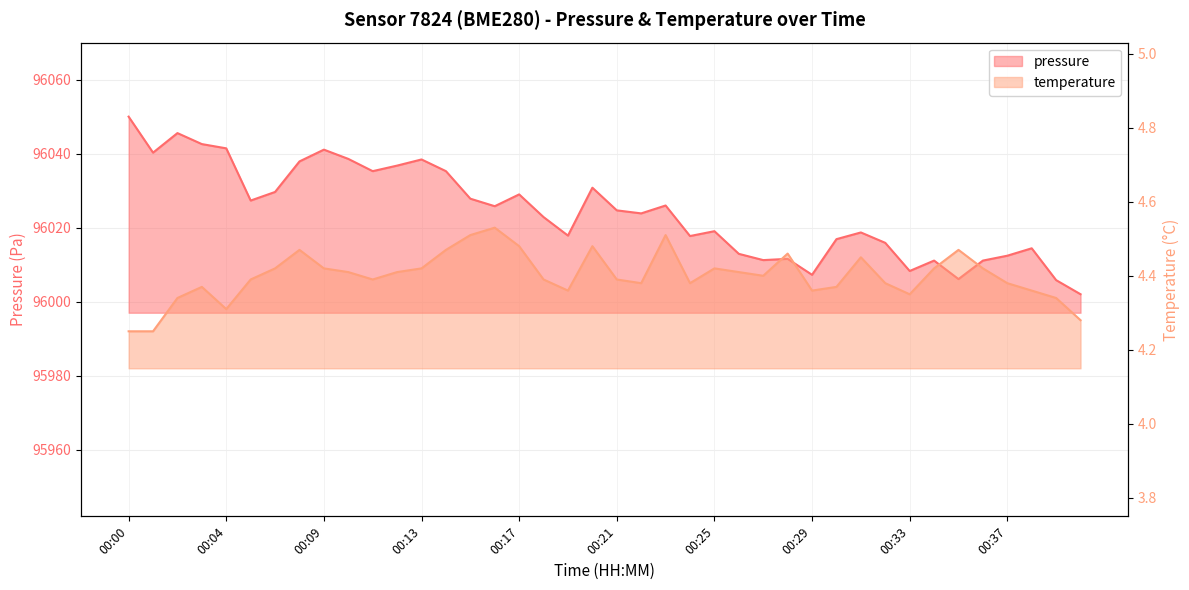

True or false: pressure and temperature cross at least once.

False